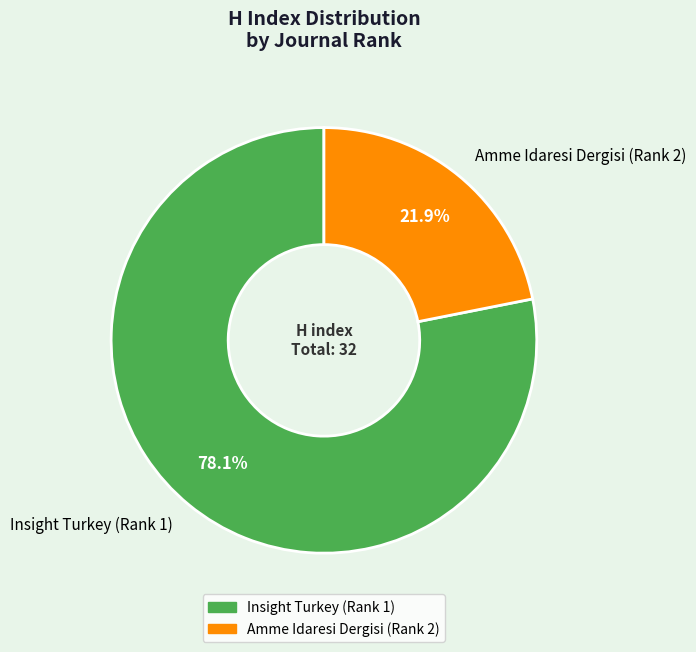

Is it true that Insight Turkey (Rank 1) is 87% of the pie?

False